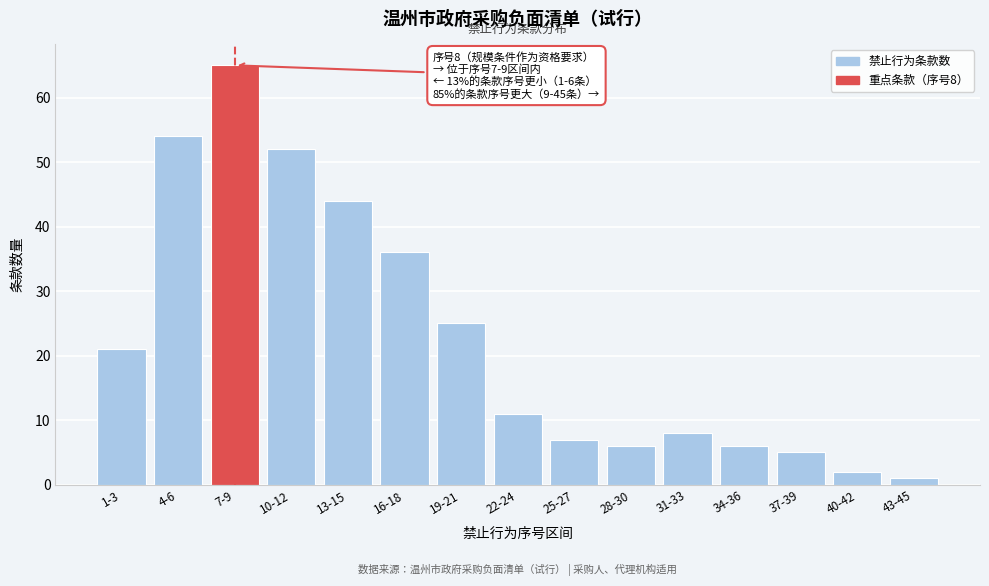

Reading left to right, extract all data points from this chart.

21	54	65	52	44	36	25	11	7	6	8	6	5	2	1